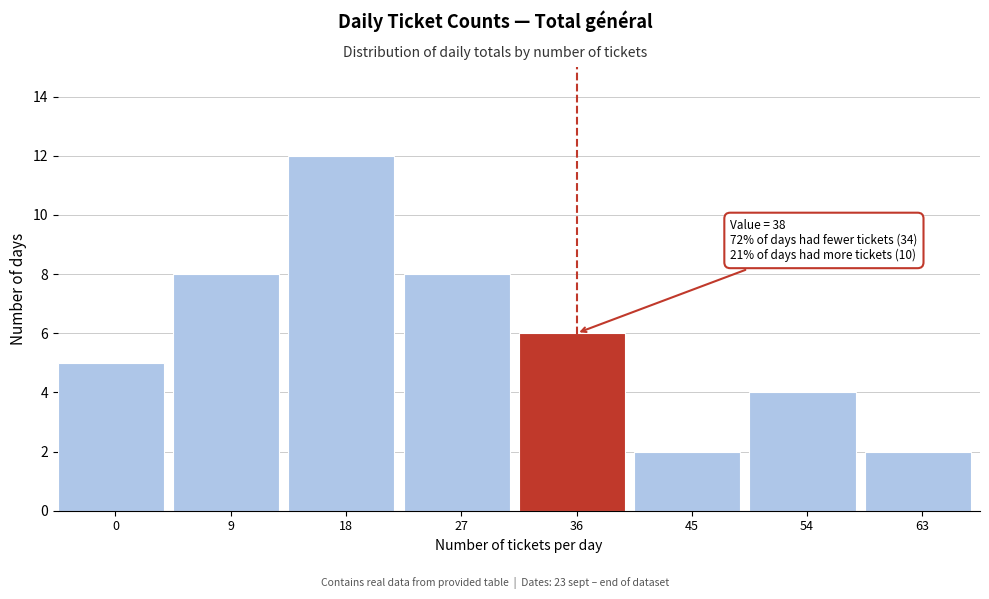

Reading left to right, extract all data points from this chart.

5	8	12	8	6	2	4	2